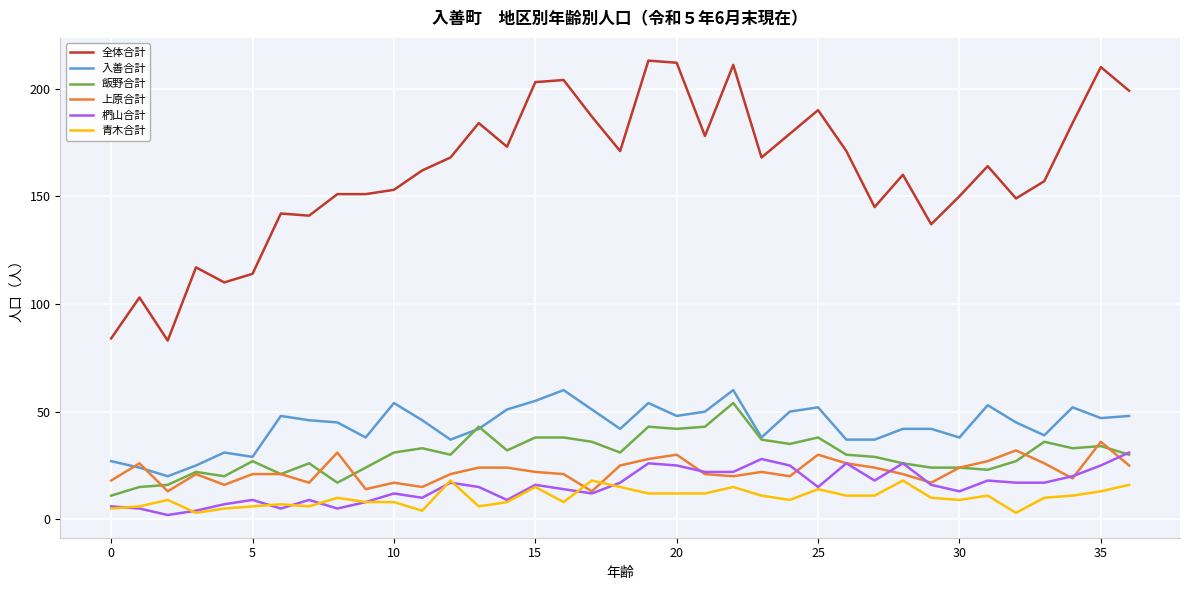

What is the highest value of the 上原合計 series?

36